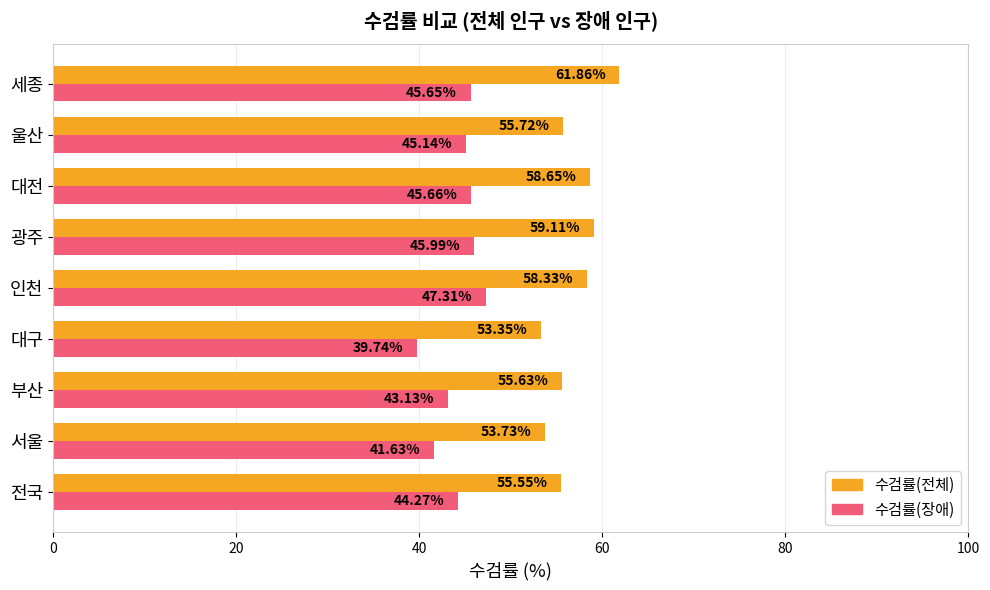

Which series changed the most between 전국 and 인천?

수검률(장애)